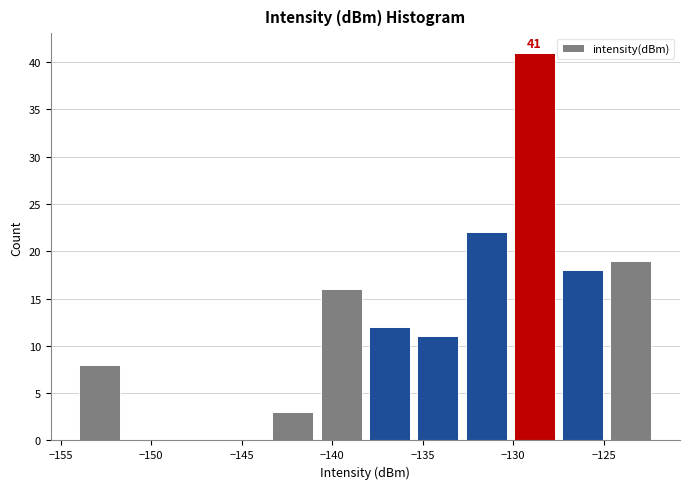

Which range on the x-axis has the tallest bar?

-130.0 to -127.5